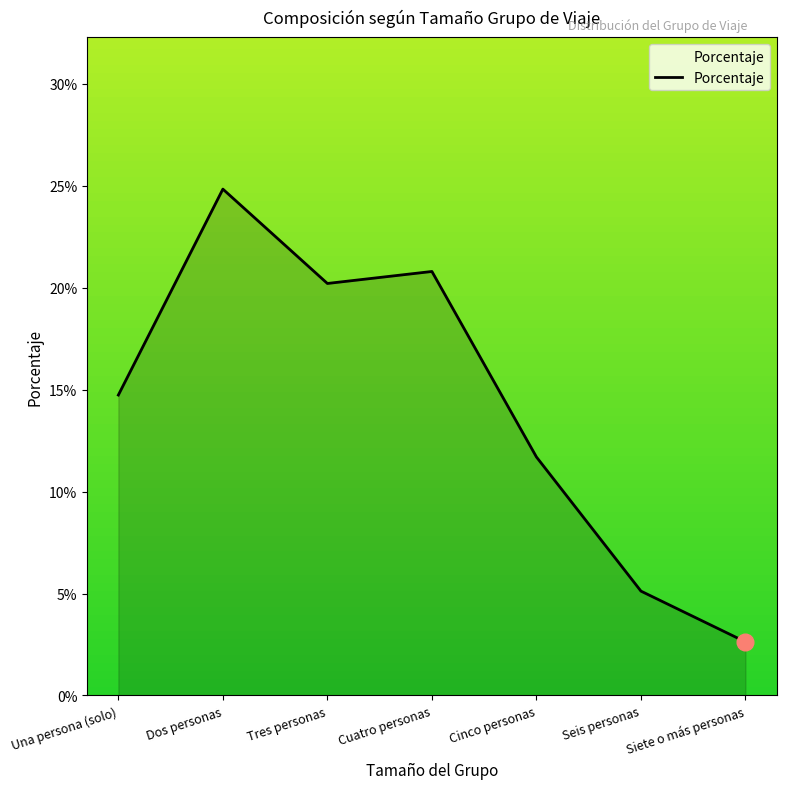

True or false: the data shows 0.1 at Cinco personas.

True